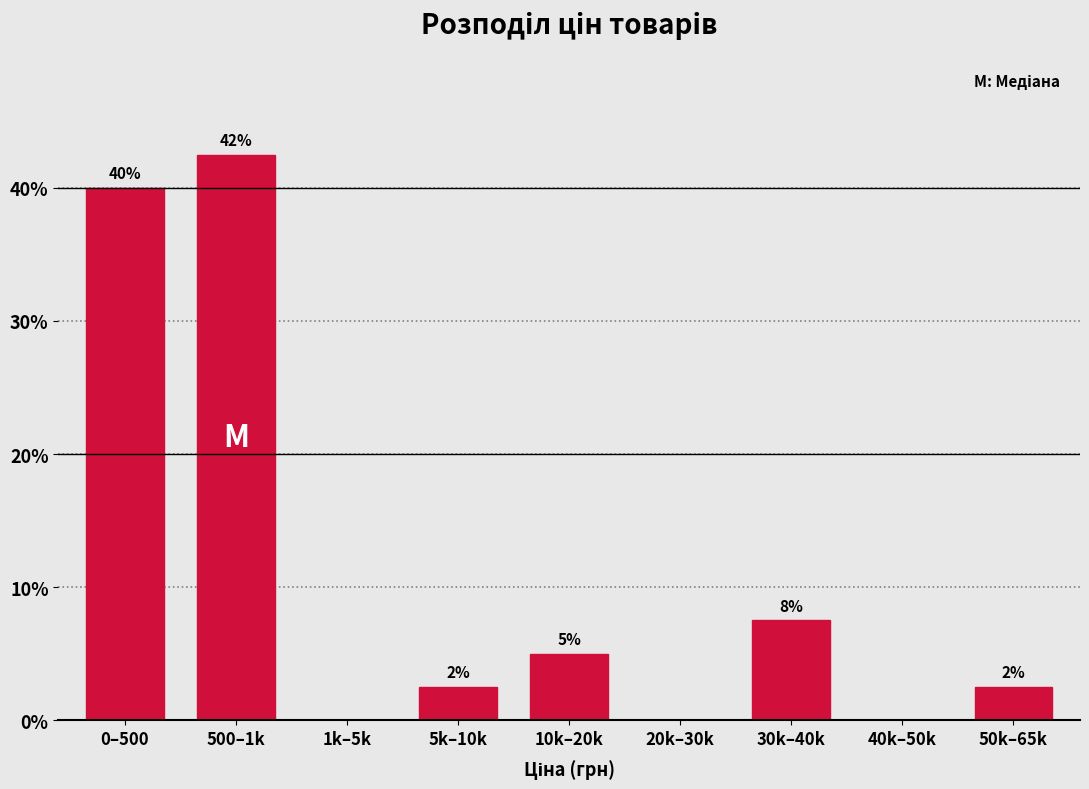

Are the bars horizontal?

No